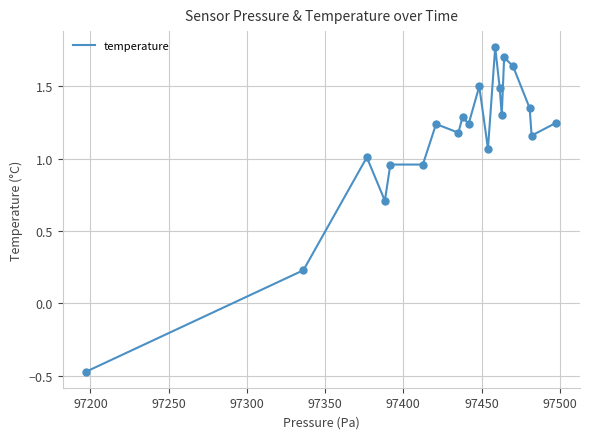

What is the difference between the maximum and minimum values?

2.2